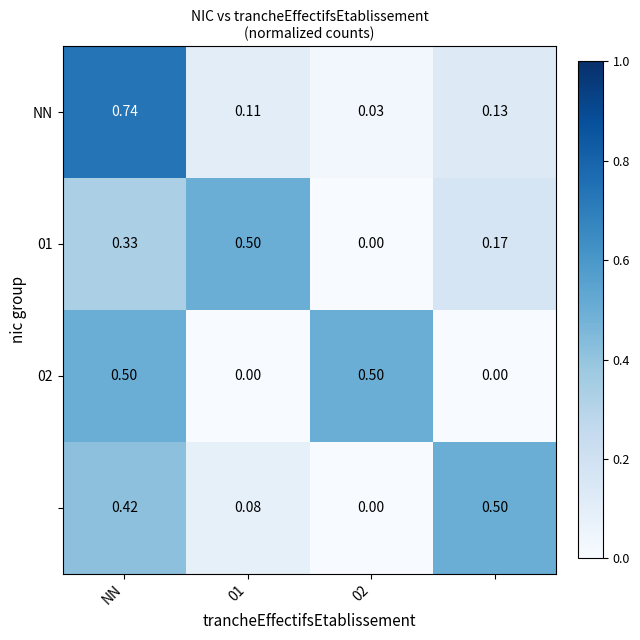

Which series has the largest range (max minus min)?

NN